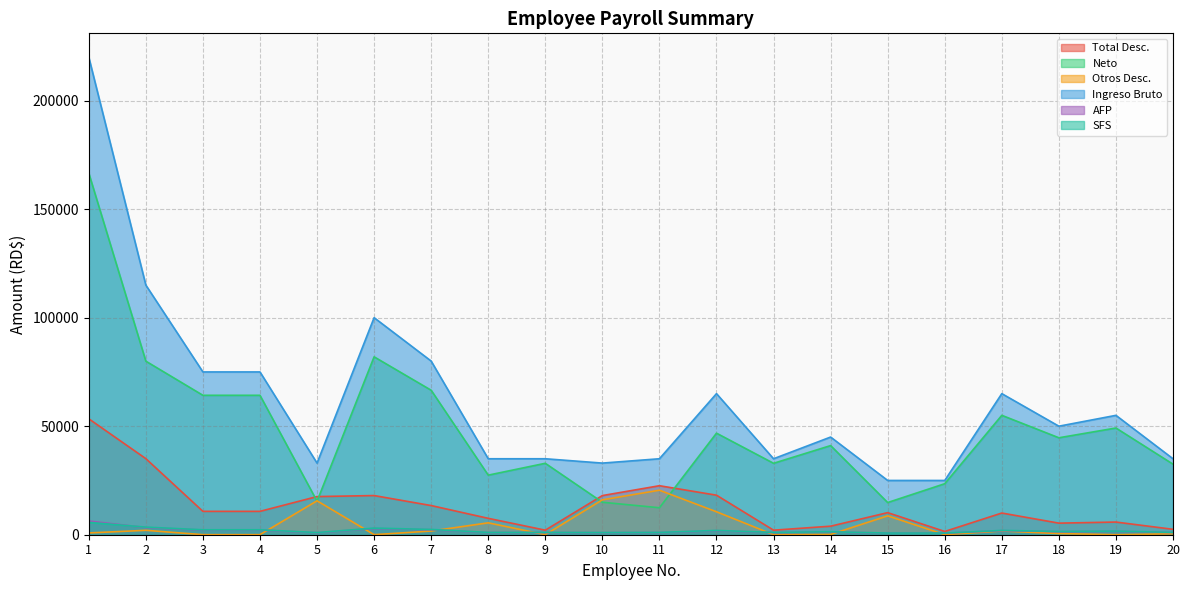

True or false: AFP has a value of 384.0 at 13.

False